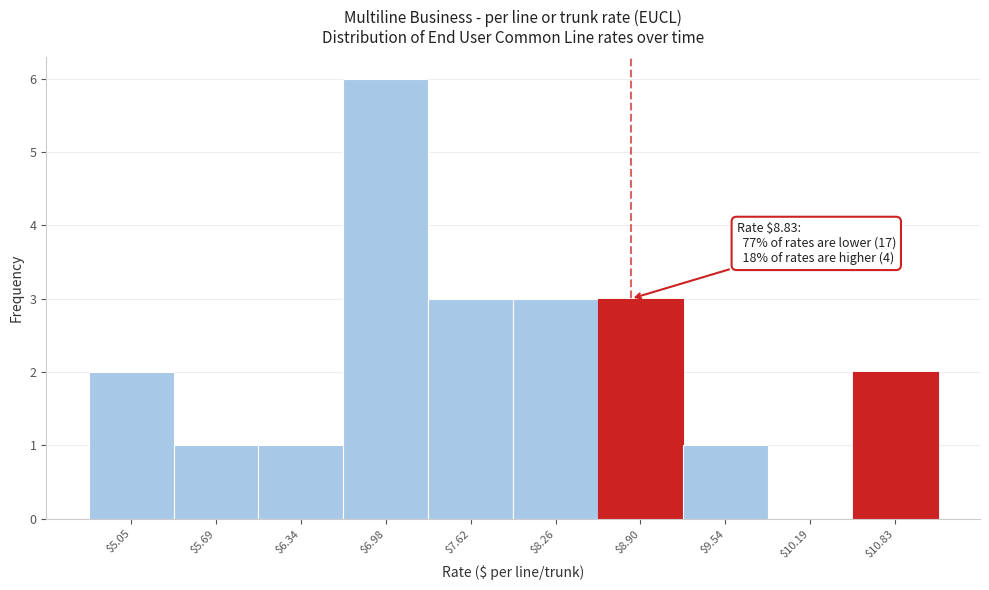

Over which range of the x-axis is the bar tallest?

6.7 to 7.3